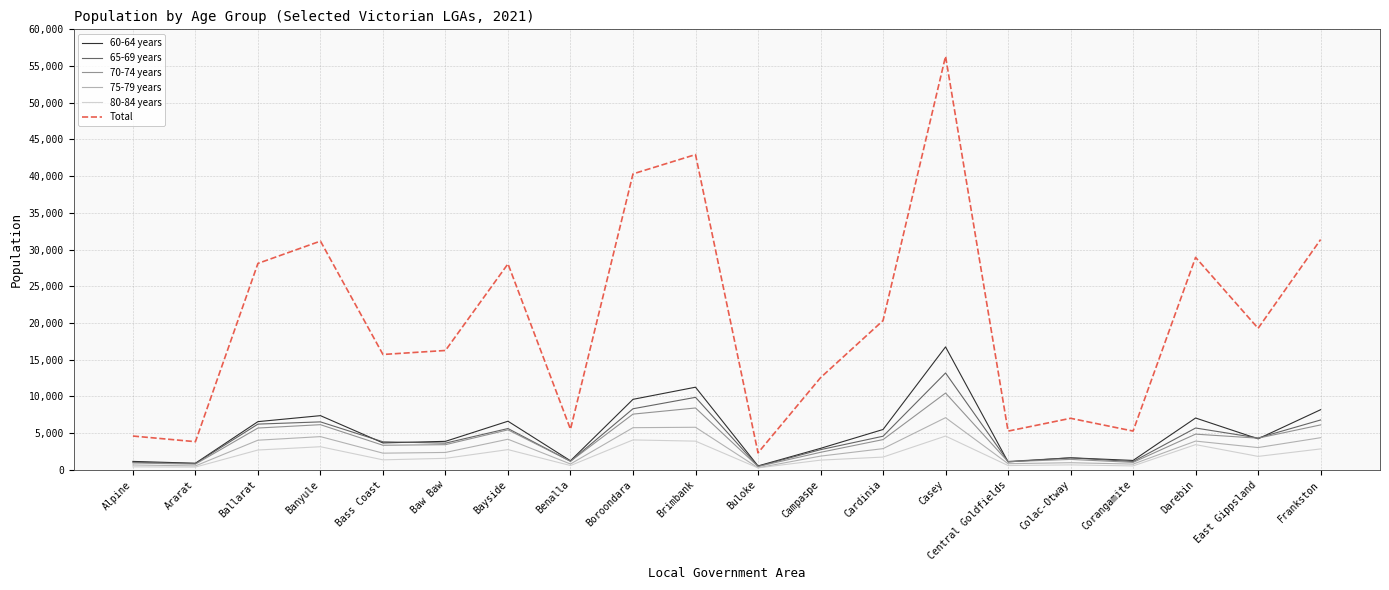

Which category has the highest value across all series?

Casey